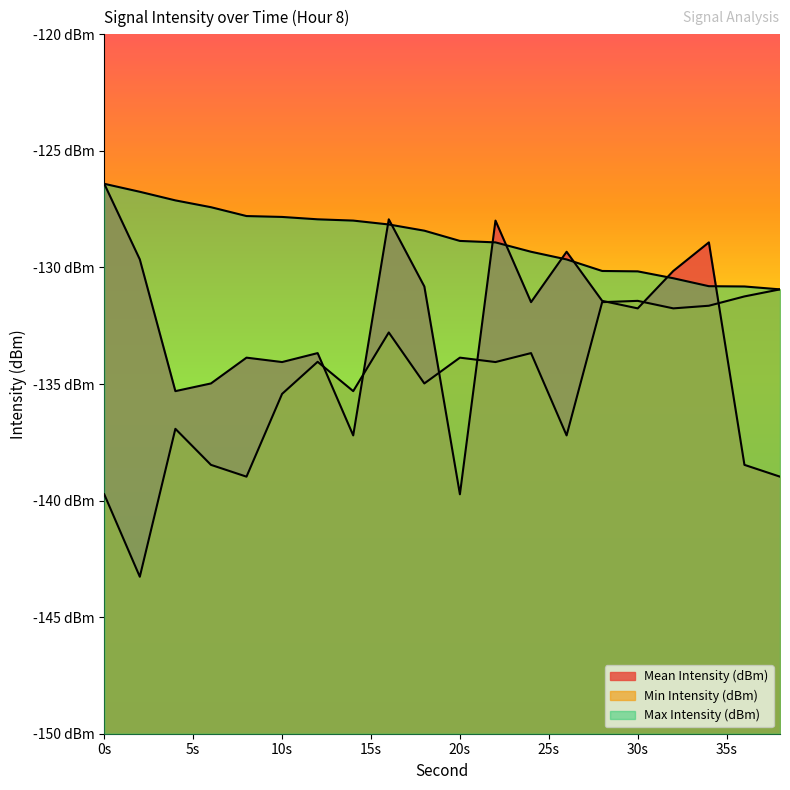

What is the difference between the second highest and minimum values in the Max Intensity (dBm) series?

4.2